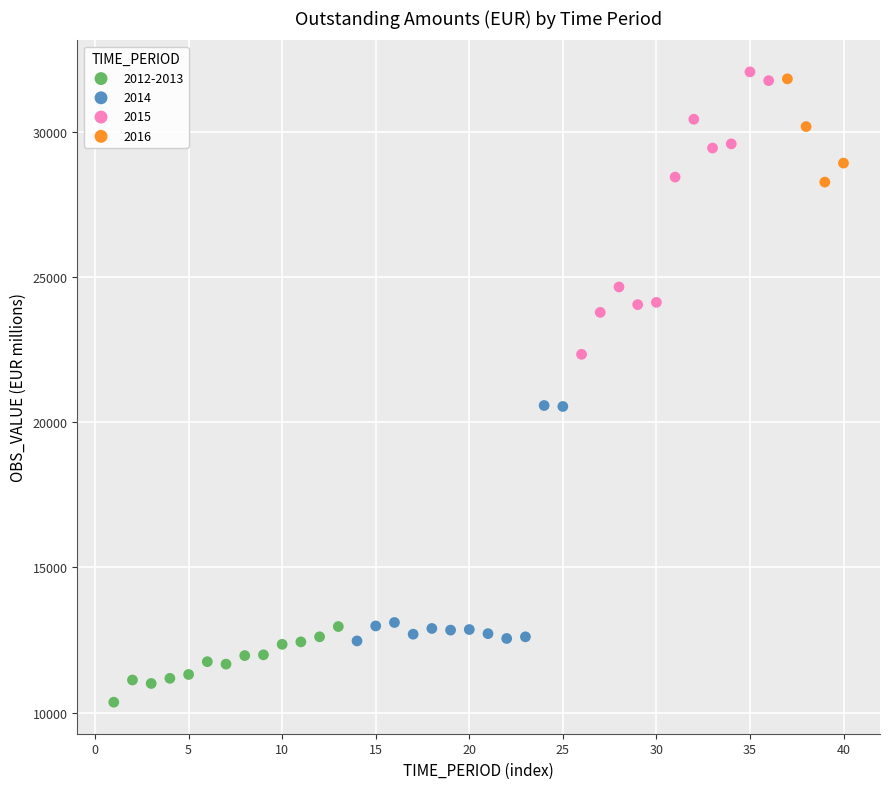

What are all the series names shown in the legend?

2012-2013, 2014, 2015, 2016